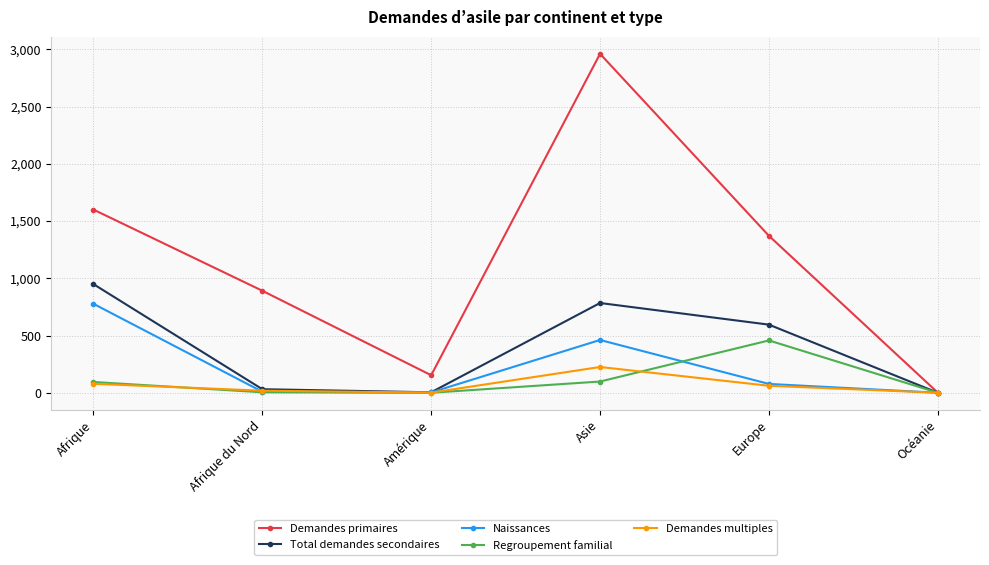

List the labels in order of Demandes primaires value, smallest first.

Océanie, Amérique, Afrique du Nord, Europe, Afrique, Asie